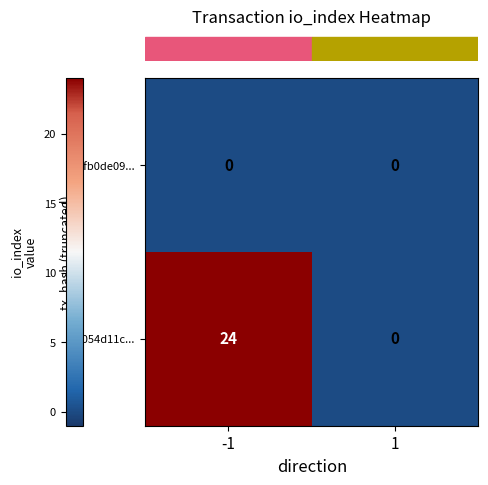

Is it true that f054d11c... equals 40 at -1?

False